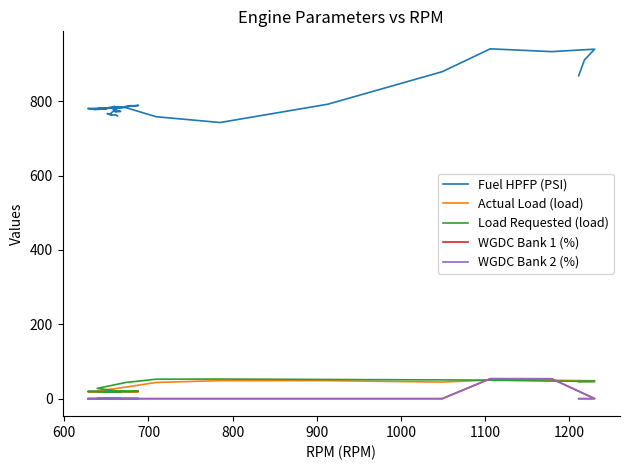

The value of WGDC Bank 1 (%) at 37 is -29.7. True or false?

False